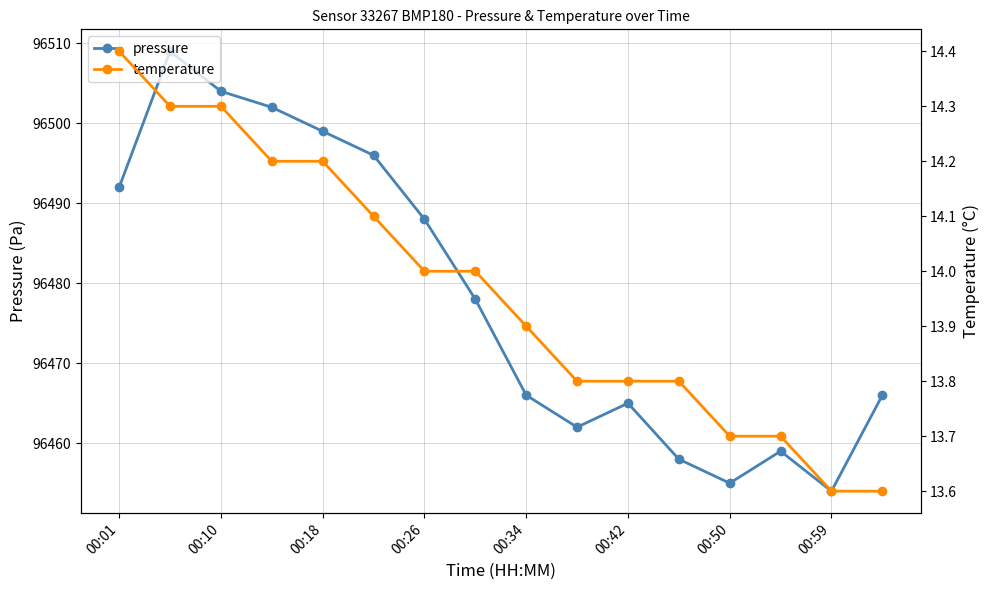

Is it true that pressure equals 150614 at 00:18?

False